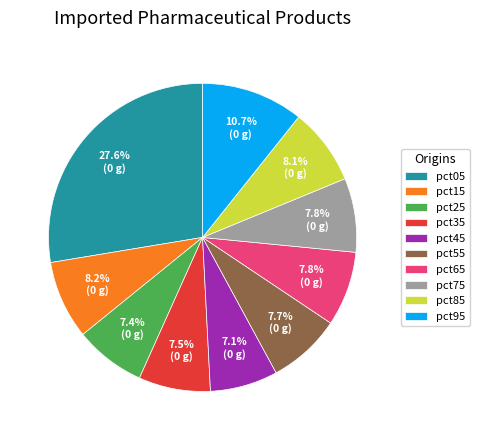

Is there a majority slice in this chart?

No